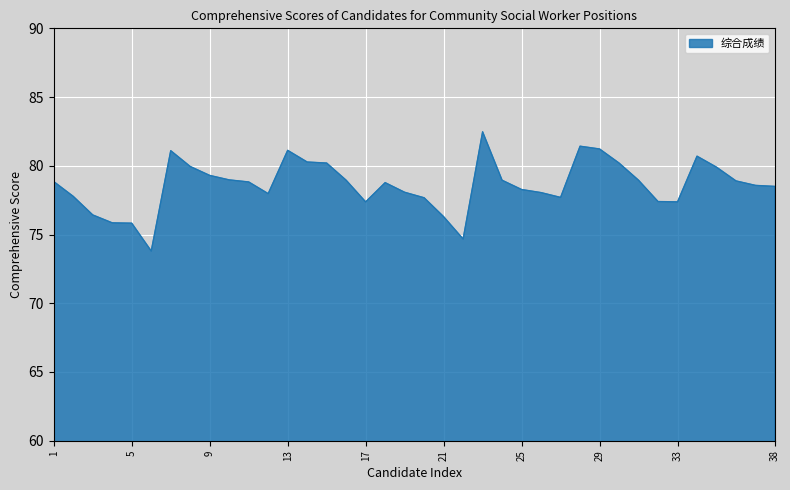

How many lines are shown in the chart?

1